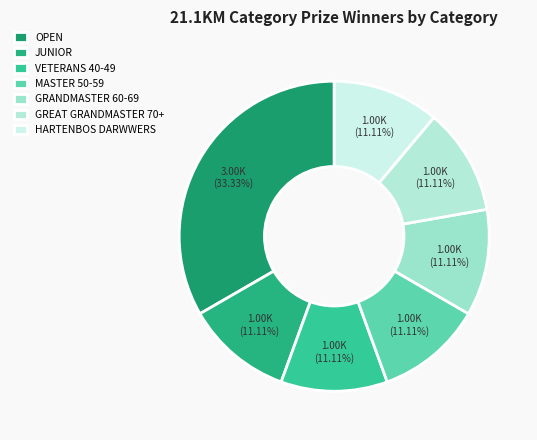

What portion of the pie excludes VETERANS 40-49?

88.9%